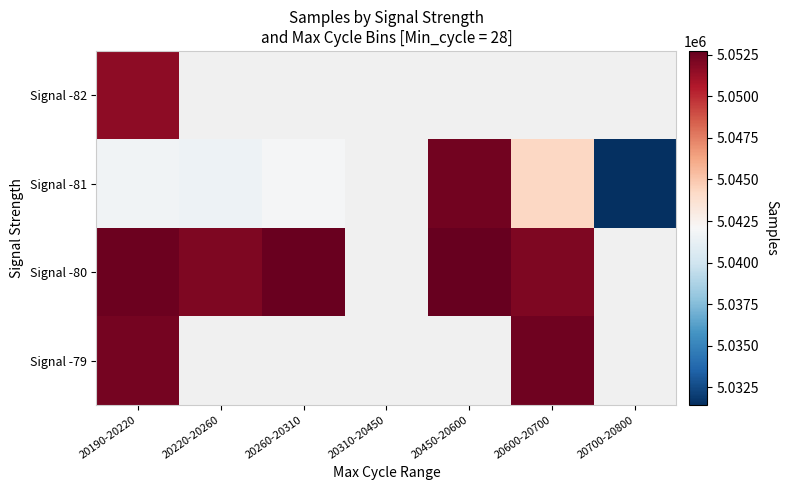

Which category has the lowest value in the Signal -80 series?

20220-20260